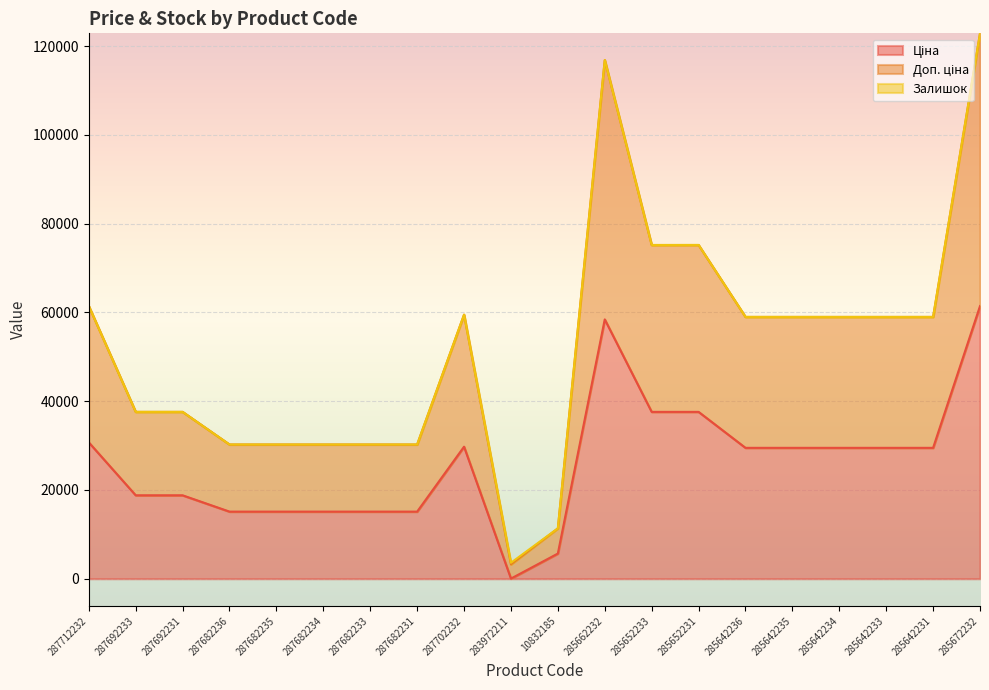

What is the total value across all series at 287682231?

30240.0